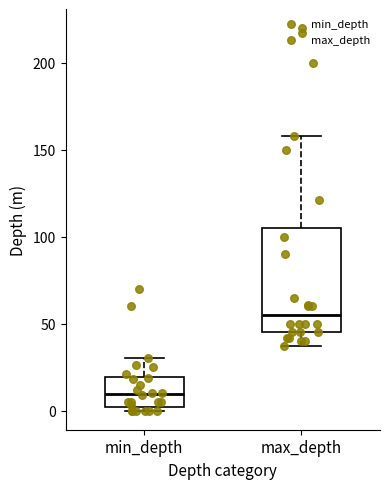

Which box is the tallest, from its lower edge to its upper edge?

max_depth